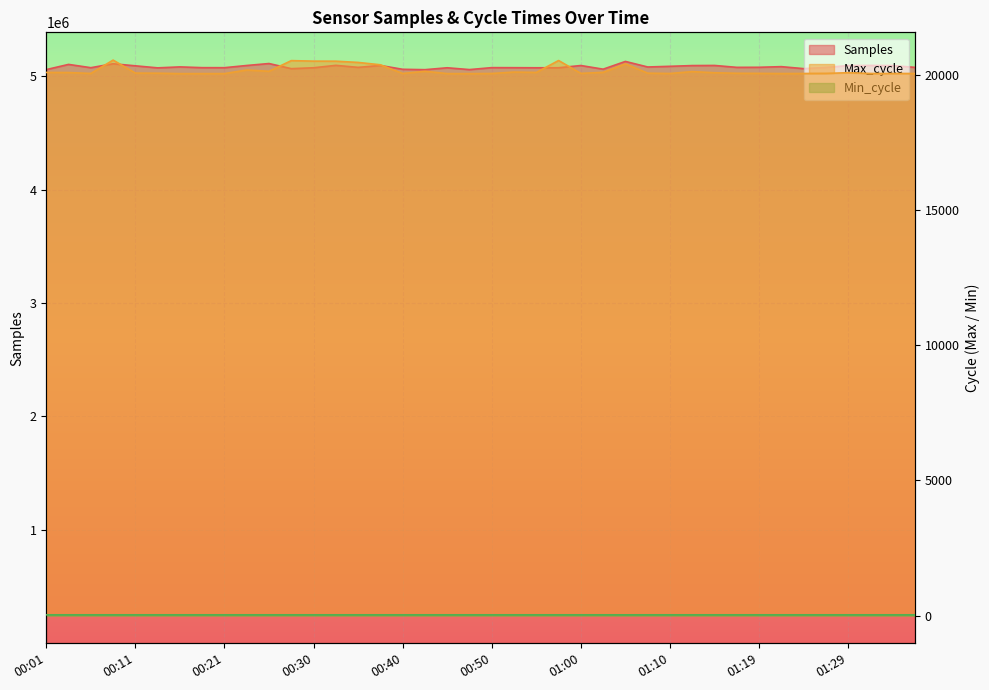

True or false: Max_cycle has more than 1 points higher than both neighbors.

True